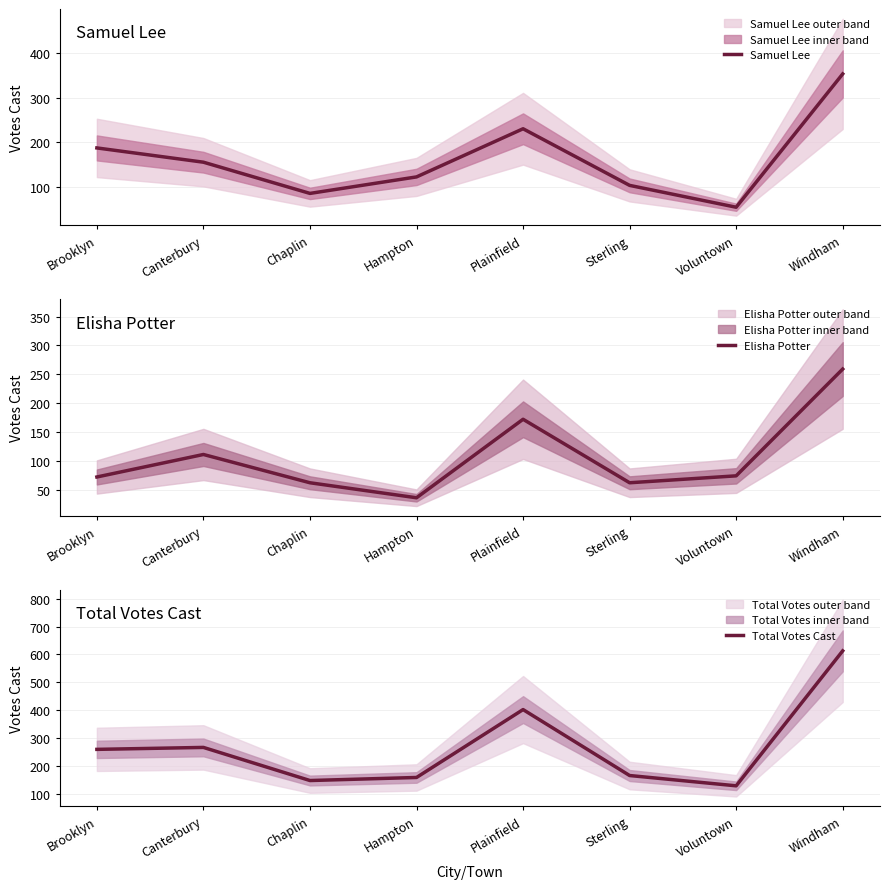

What is the highest value of the Samuel Lee series?

353